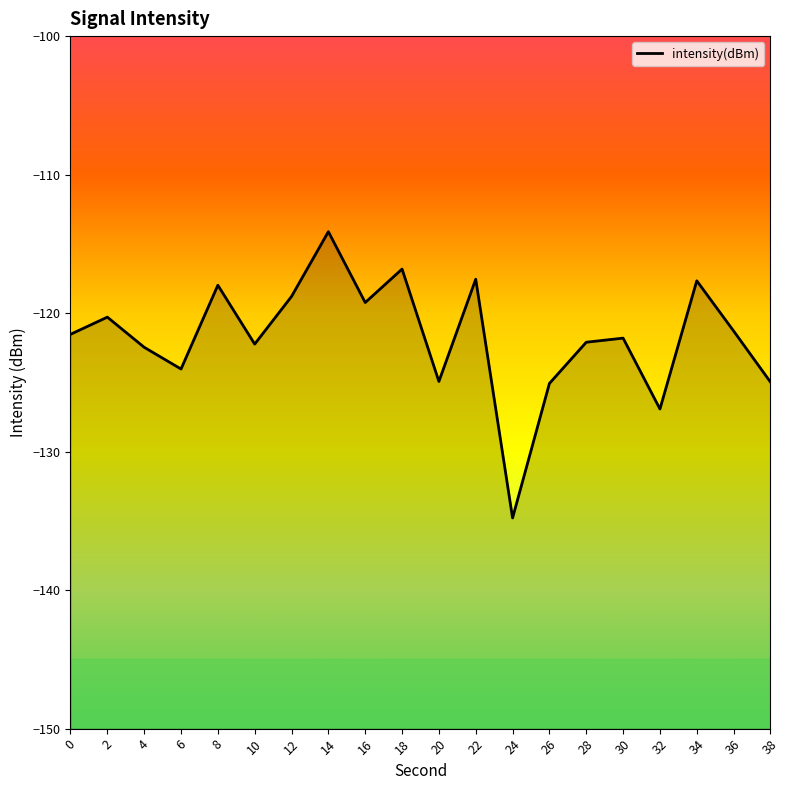

How many values exceed -121?

8